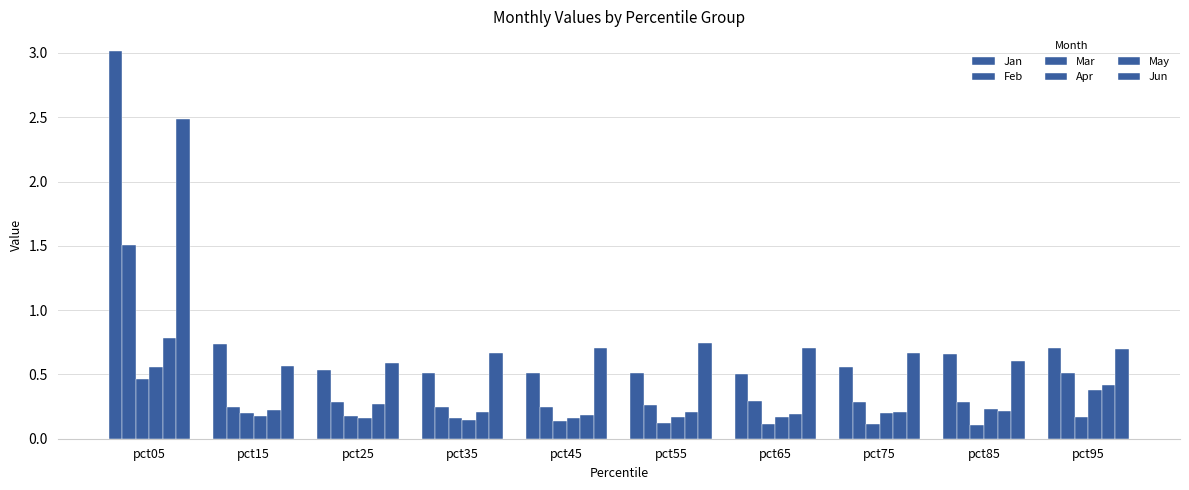

What is the approximate value of Jun at pct75?

0.7